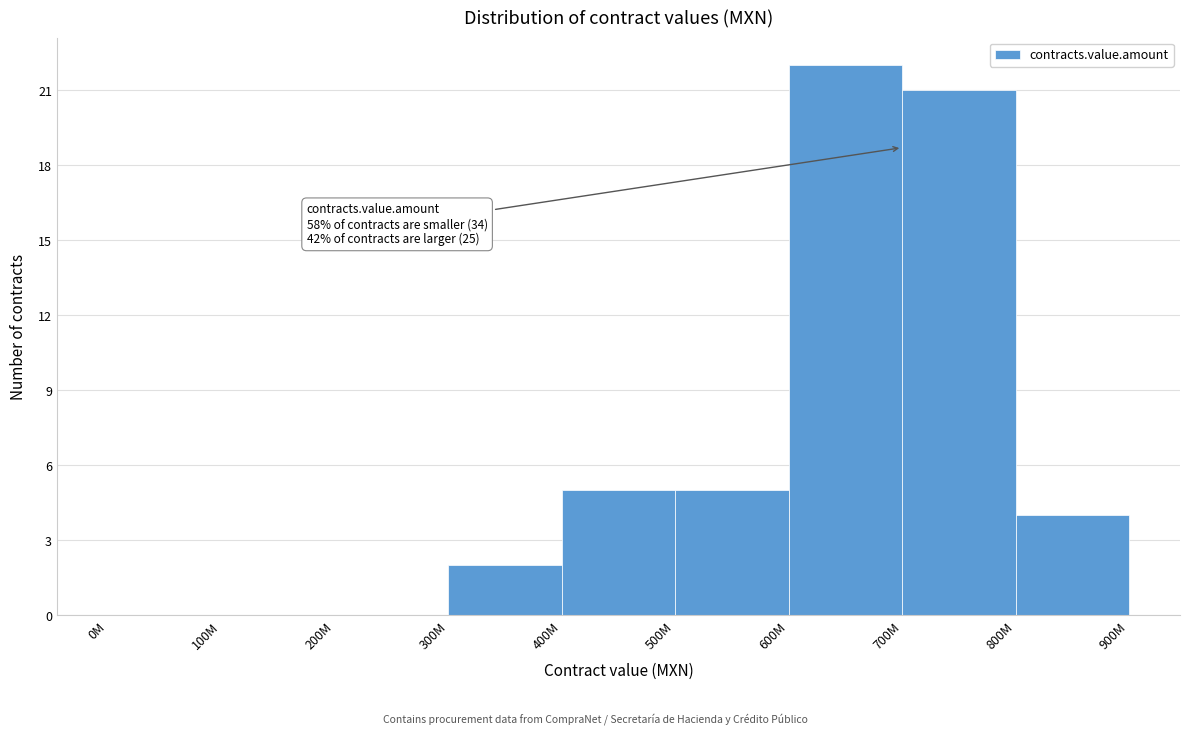

Reading left to right, what are all the values shown in this chart?

0M=0	100M=0	200M=0	300M=2	400M=5	500M=5	600M=22	700M=21	800M=4